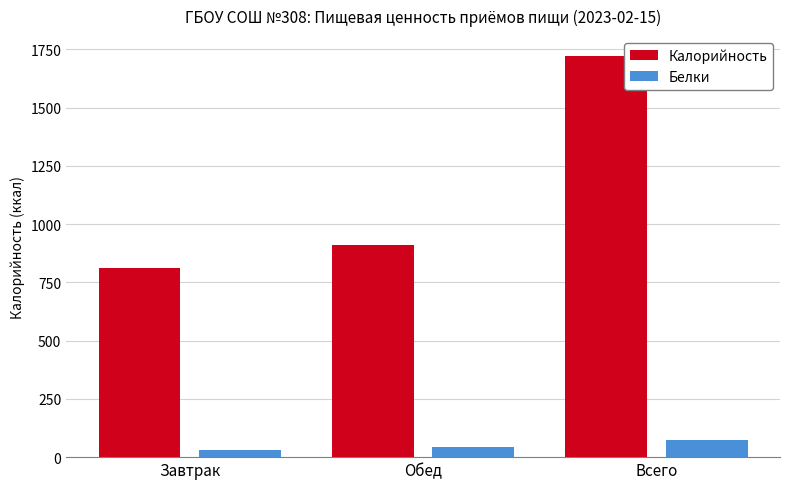

What is the difference between the maximum and minimum values in the Калорийность series?

910.1